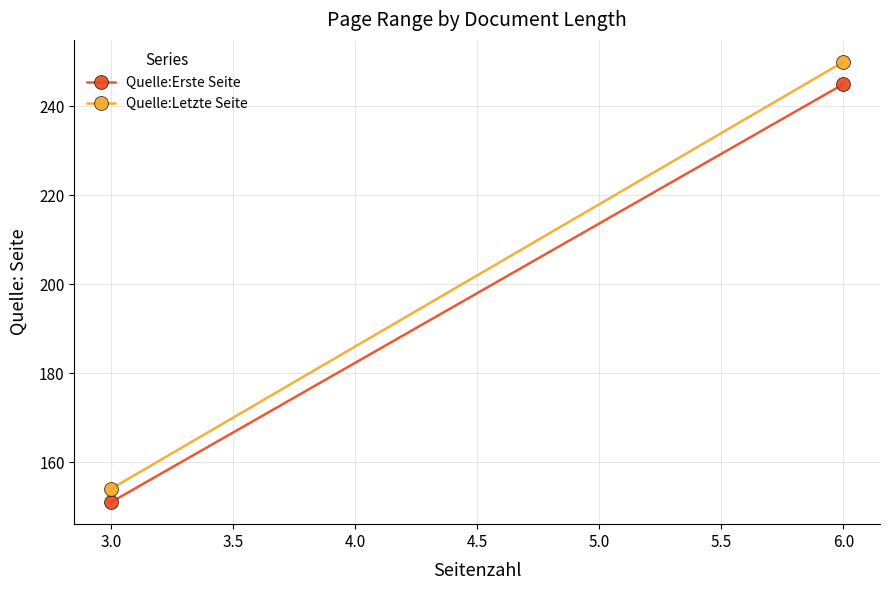

What is the average value of the Quelle:Letzte Seite series?

202